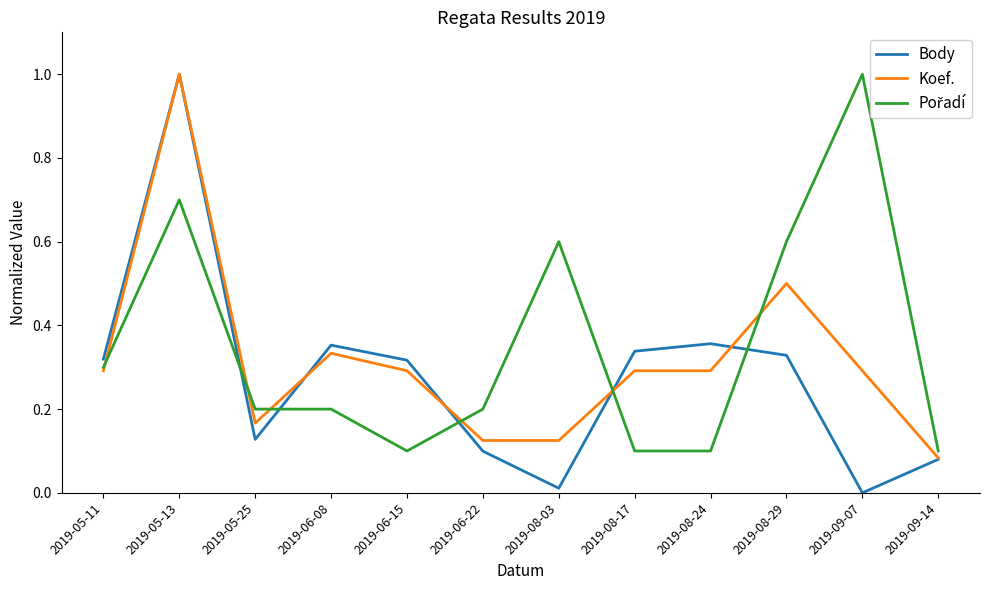

What is the difference between the second highest and minimum values in the Pořadí series?

0.6